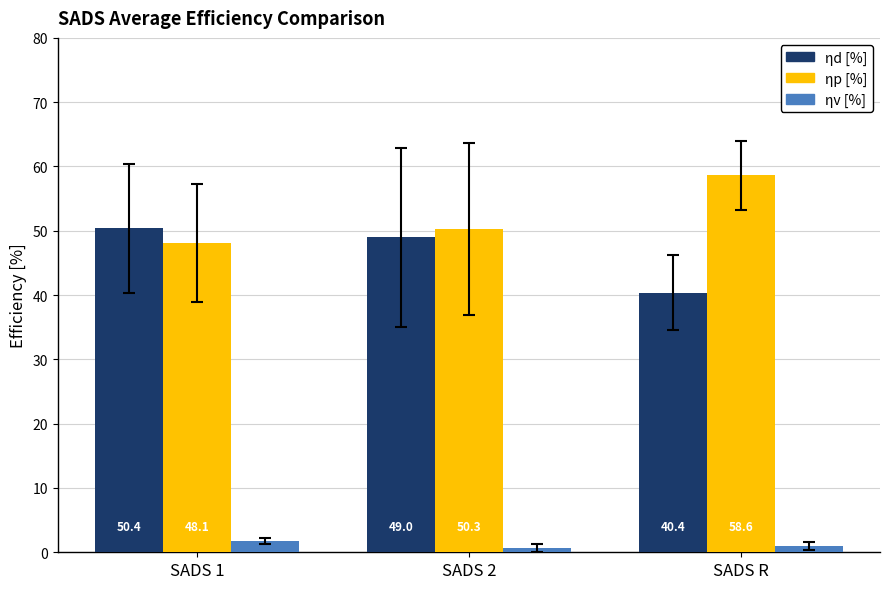

How many values in the ηp [%] series are below 50?

1